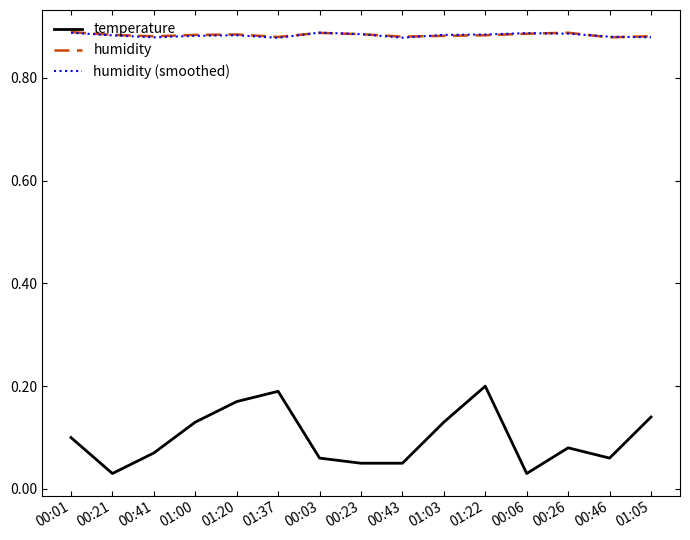

What is the total value across all series at 01:00?

1.9